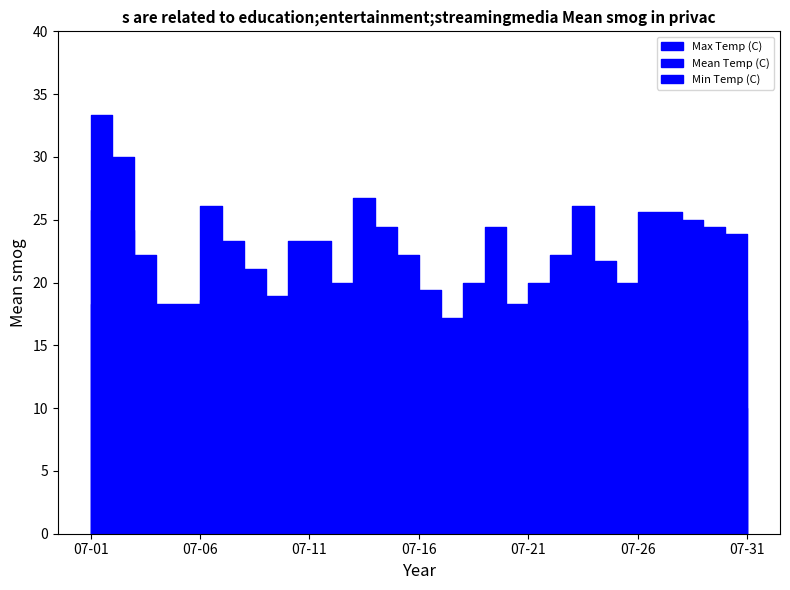

How many data points in Max Temp (C) are above 22?

18